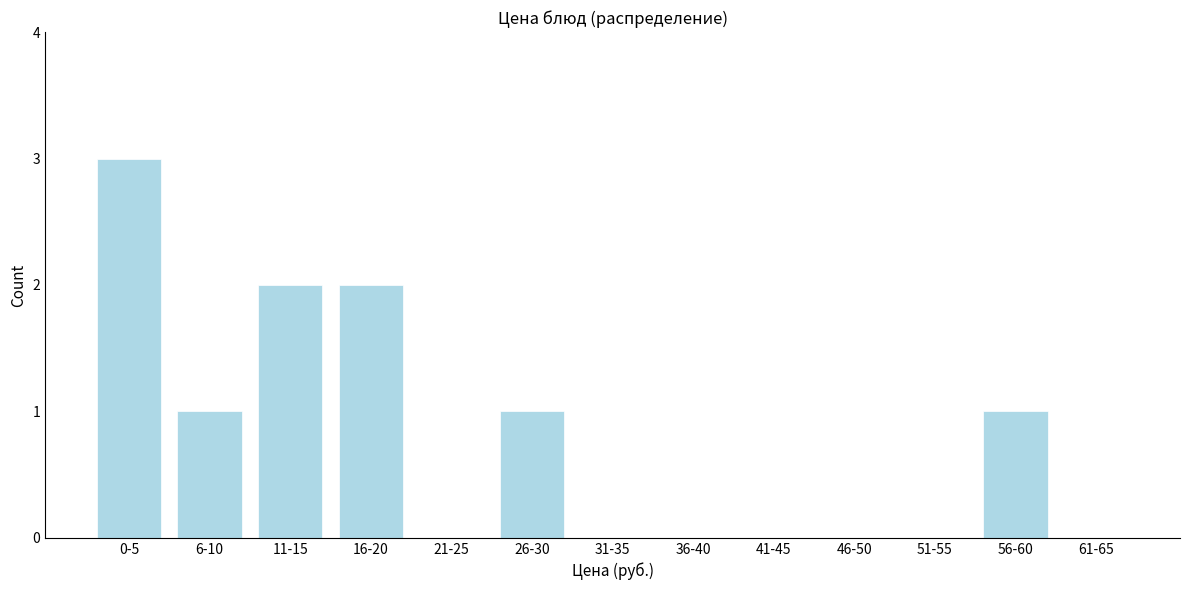

Reading left to right, extract all data points from this chart.

0-5=3	6-10=1	11-15=2	16-20=2	21-25=0	26-30=1	31-35=0	36-40=0	41-45=0	46-50=0	51-55=0	56-60=1	61-65=0